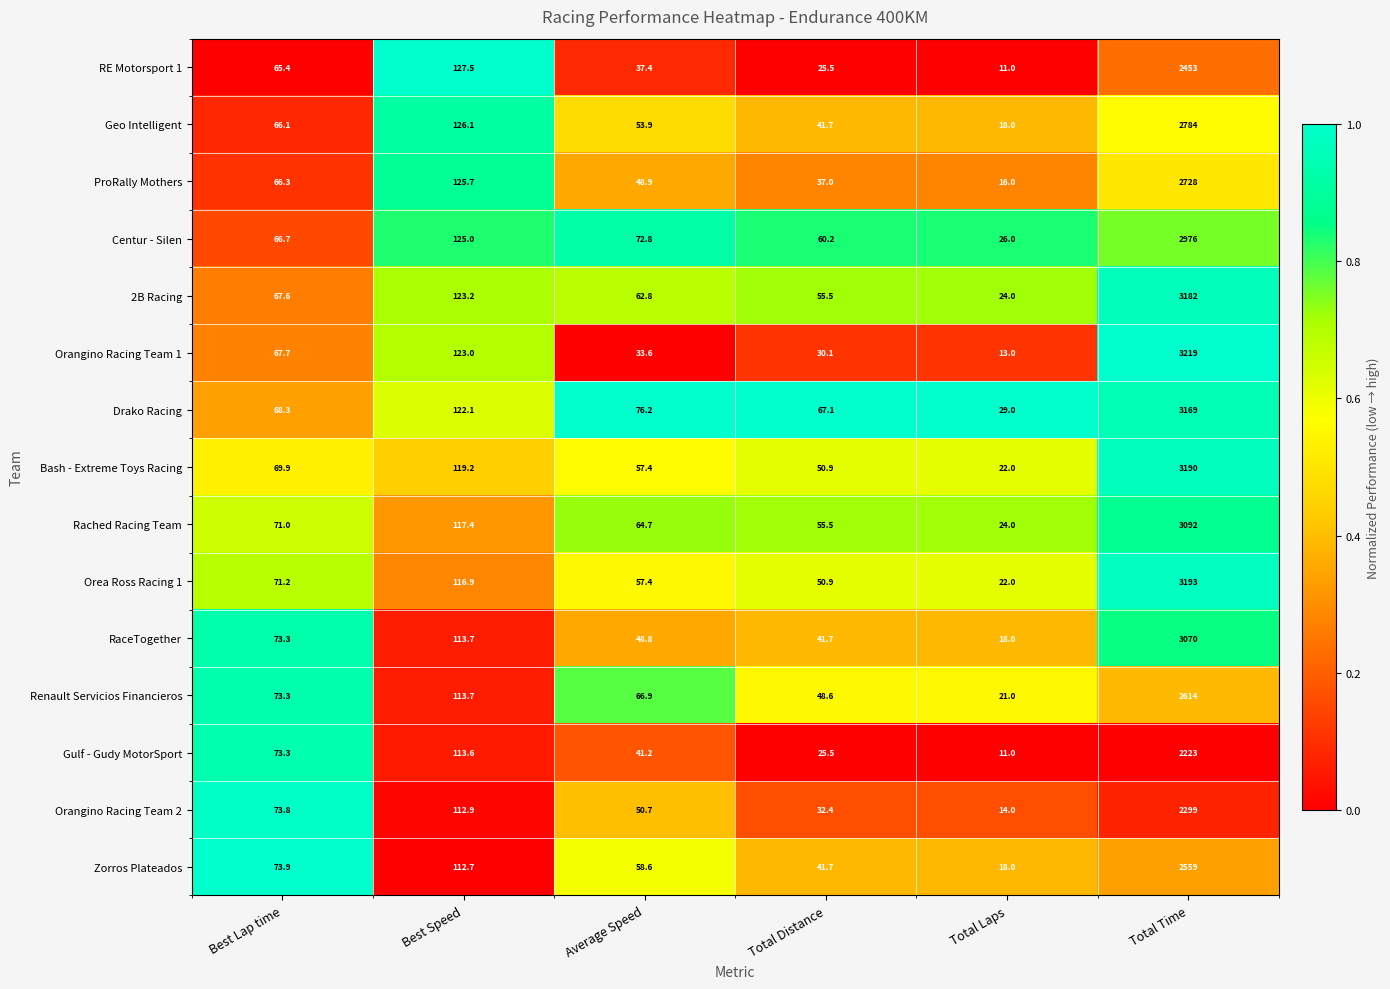

Between Average Speed and Total Laps, which series saw the biggest shift?

Drako Racing